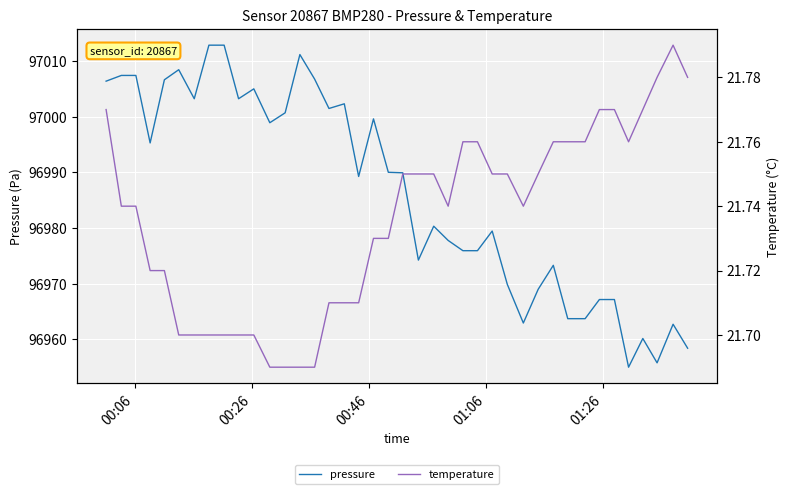

What is the minimum value for pressure?

96955.0